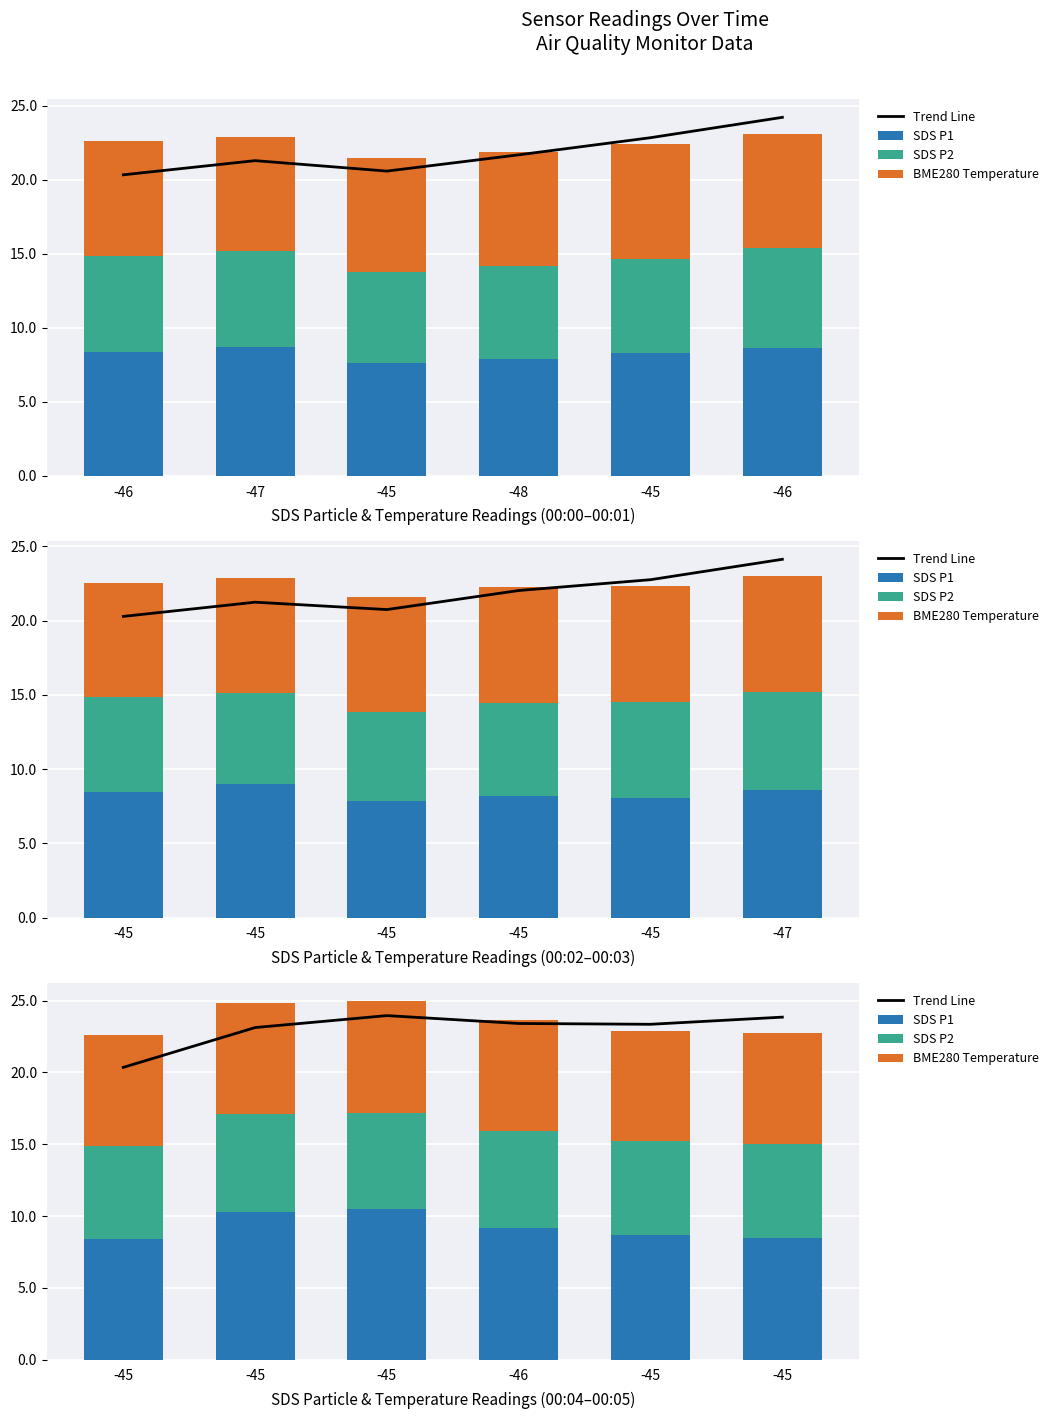

List the series in order of their peak value, highest first.

Trend Line, SDS P1, BME280 Temperature, SDS P2